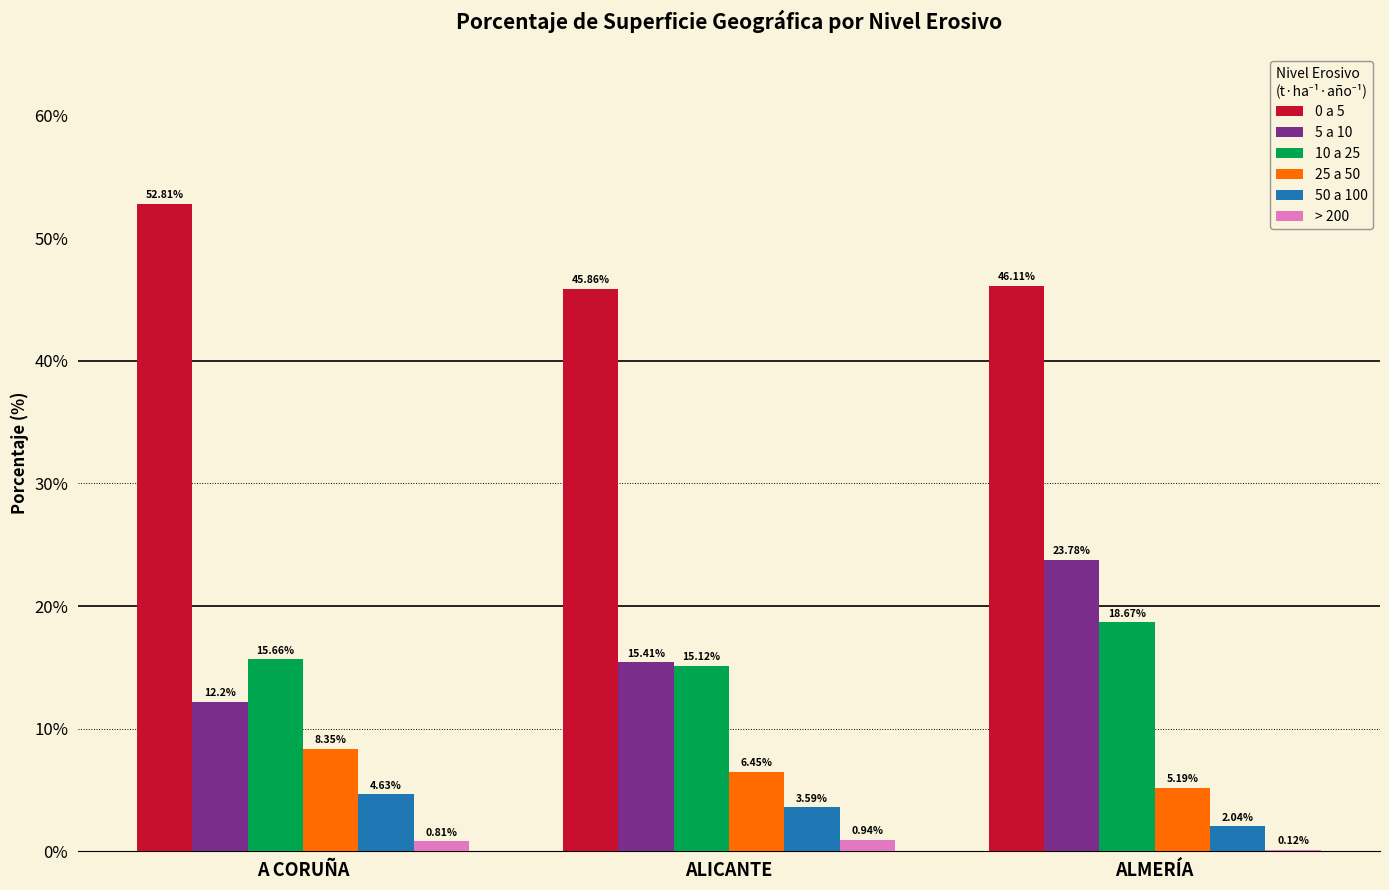

Is the value of 10 a 25 at A CORUÑA greater than the value of 0 a 5 at ALMERÍA?

No